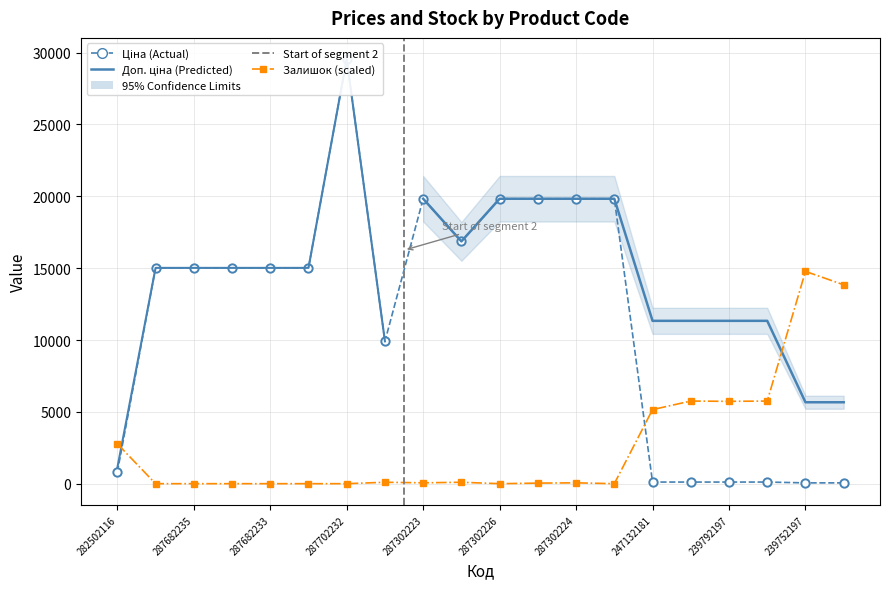

Where do Залишок and Ціна first cross each other?

282502116 and 287682236